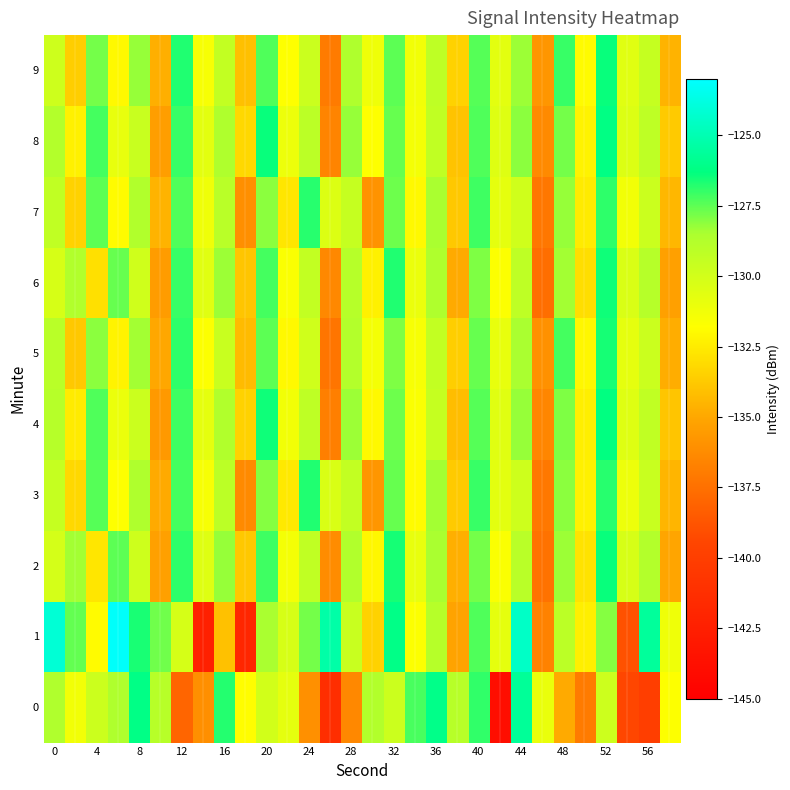

Reading left to right, transcribe all the data shown in this chart.

0: -128.7	-131.3	-129.7	-128.6	-126.2	-129.0	-138.0	-136.1	-126.8	-131.9	-130.0	-130.8	-136.0	-141.3	-136.4	-128.7	-129.7	-127.2	-126.1	-128.9	-126.9	-143.9	-125.7	-131.0	-134.9	-137.0	-129.8	-139.4	-140.0	-131.7
1: -124.1	-127.6	-131.9	-123.1	-126.6	-127.8	-130.2	-142.4	-134.0	-141.9	-128.5	-130.2	-127.8	-125.3	-129.6	-133.4	-126.1	-131.7	-128.9	-135.2	-127.3	-130.8	-124.5	-136.7	-129.1	-132.4	-128.0	-138.9	-125.6	-131.2
2: -130.1	-128.4	-132.7	-127.5	-129.8	-135.3	-126.9	-130.5	-128.2	-133.8	-127.1	-131.4	-129.3	-136.2	-128.7	-132.1	-126.6	-130.9	-128.5	-134.7	-127.8	-131.6	-129.0	-137.4	-128.3	-132.8	-126.4	-130.2	-128.8	-135.1
3: -129.5	-133.2	-127.4	-131.8	-128.6	-134.9	-127.2	-131.5	-129.1	-136.3	-128.0	-132.6	-126.7	-130.3	-129.4	-135.8	-127.6	-131.9	-128.4	-133.7	-127.0	-130.7	-129.8	-137.1	-128.1	-132.3	-126.8	-131.1	-129.6	-134.5
4: -128.9	-132.5	-127.3	-131.0	-129.7	-135.6	-127.1	-130.8	-128.7	-133.4	-126.5	-131.3	-129.2	-136.8	-128.3	-132.0	-127.7	-131.6	-129.5	-134.2	-127.4	-130.6	-128.2	-136.5	-127.9	-132.4	-126.3	-130.5	-129.3	-133.9
5: -129.0	-133.8	-128.1	-132.2	-128.4	-135.0	-126.9	-131.7	-129.6	-134.3	-127.5	-132.0	-129.9	-137.3	-128.8	-131.4	-127.9	-131.5	-129.4	-133.6	-127.6	-130.9	-128.5	-136.0	-127.2	-132.1	-126.6	-130.8	-129.7	-134.8
6: -130.2	-128.7	-132.9	-127.6	-129.9	-135.5	-127.0	-130.6	-128.3	-133.9	-127.2	-131.6	-129.4	-136.4	-128.9	-132.3	-126.7	-131.0	-128.6	-134.9	-127.9	-131.7	-129.2	-137.6	-128.4	-133.0	-126.5	-130.3	-128.9	-135.3
7: -129.3	-133.4	-127.5	-131.9	-128.7	-134.6	-127.3	-131.2	-129.0	-136.1	-128.1	-132.7	-126.8	-130.4	-129.5	-135.9	-127.7	-132.0	-128.5	-133.8	-127.1	-130.8	-129.9	-137.2	-128.2	-132.5	-126.9	-131.3	-129.7	-134.4
8: -128.8	-132.3	-127.2	-130.9	-129.6	-135.4	-127.0	-130.7	-128.6	-133.2	-126.4	-131.1	-129.1	-136.6	-128.2	-131.8	-127.6	-131.4	-129.3	-134.0	-127.3	-130.5	-128.1	-136.3	-127.8	-132.2	-126.2	-130.4	-129.2	-133.7
9: -129.8	-133.6	-127.8	-132.0	-128.2	-134.7	-126.7	-131.5	-129.4	-134.1	-127.3	-131.8	-129.7	-137.0	-128.6	-131.2	-127.5	-131.3	-129.2	-133.4	-127.4	-130.7	-128.3	-135.8	-127.0	-131.9	-126.4	-130.6	-129.5	-134.6